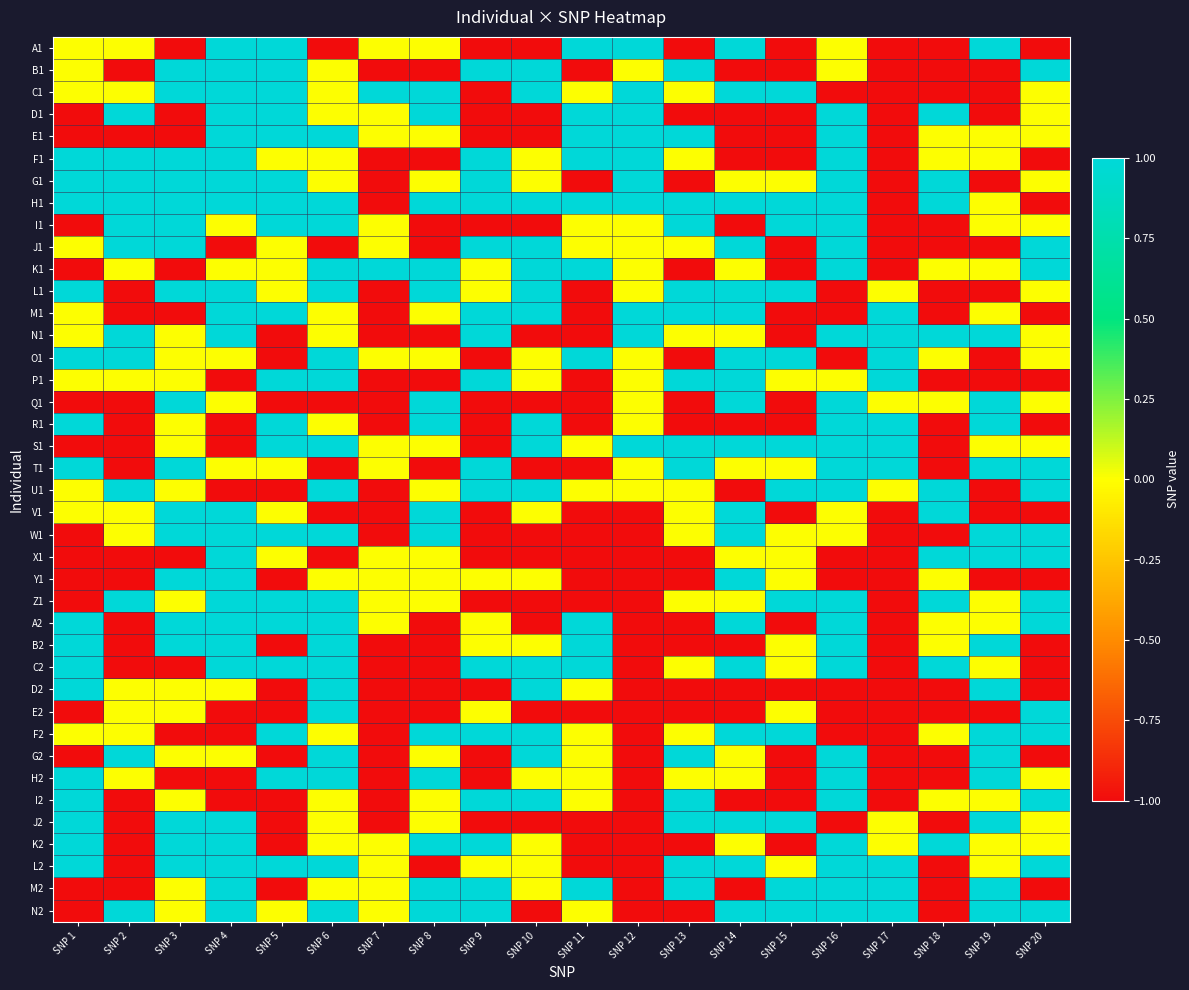

How many categories are shown in the chart?

20